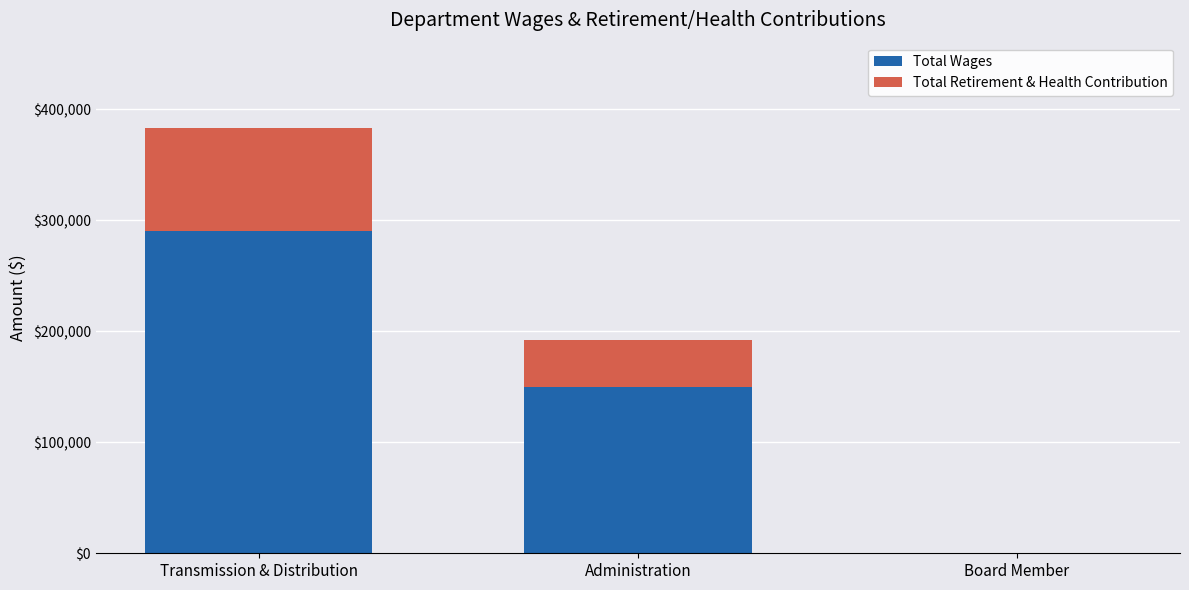

At which label is Total Wages closest to 145321?

Administration